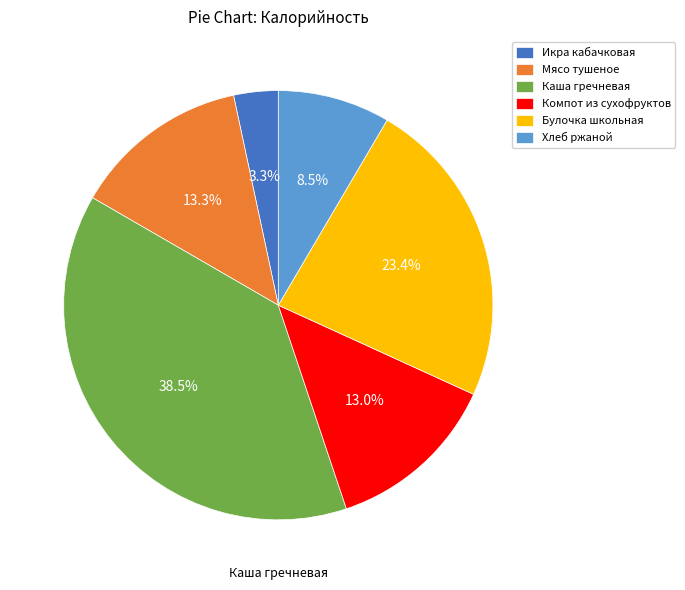

What is the ratio of the value at Хлеб ржаной to the value at Мясо тушеное?

0.6